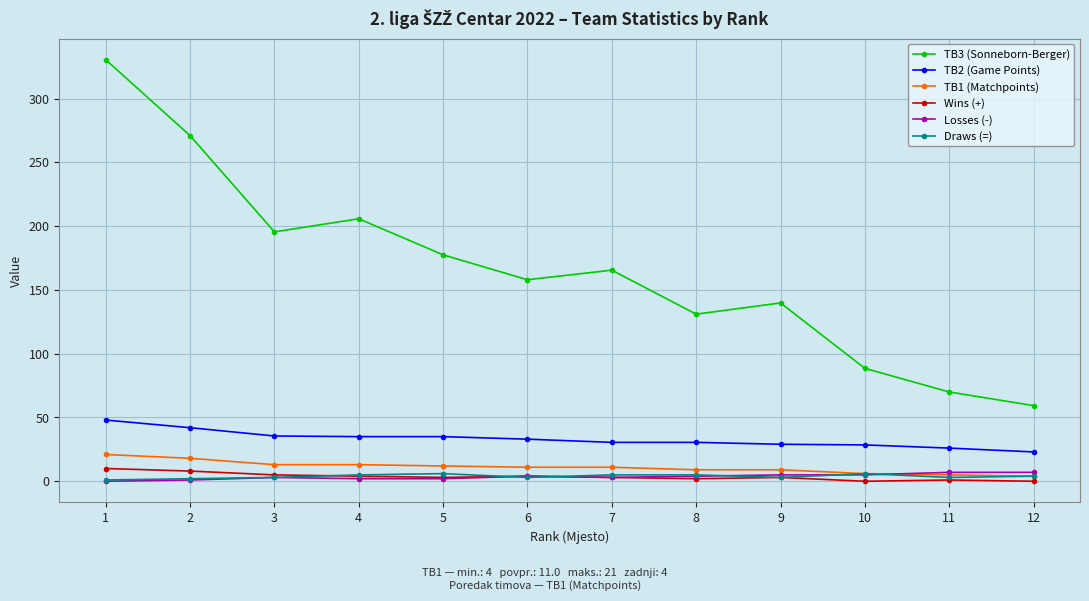

What is the difference between the second highest and minimum values in the TB2 (Game Points) series?

19.0